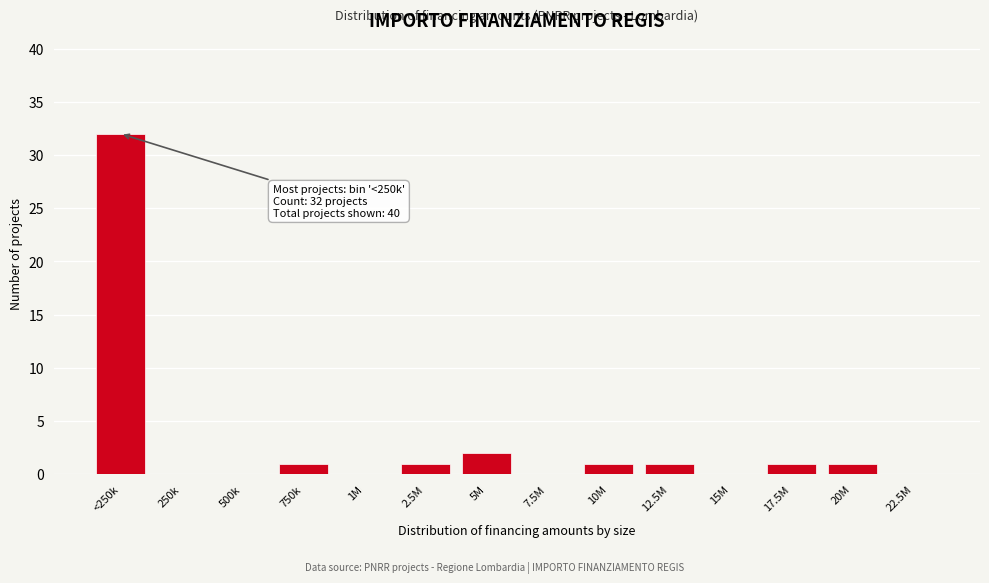

Reading left to right, transcribe all the data shown in this chart.

<250k=32	250k=0	500k=0	750k=1	1M=0	2.5M=1	5M=2	7.5M=0	10M=1	12.5M=1	15M=0	17.5M=1	20M=1	22.5M=0